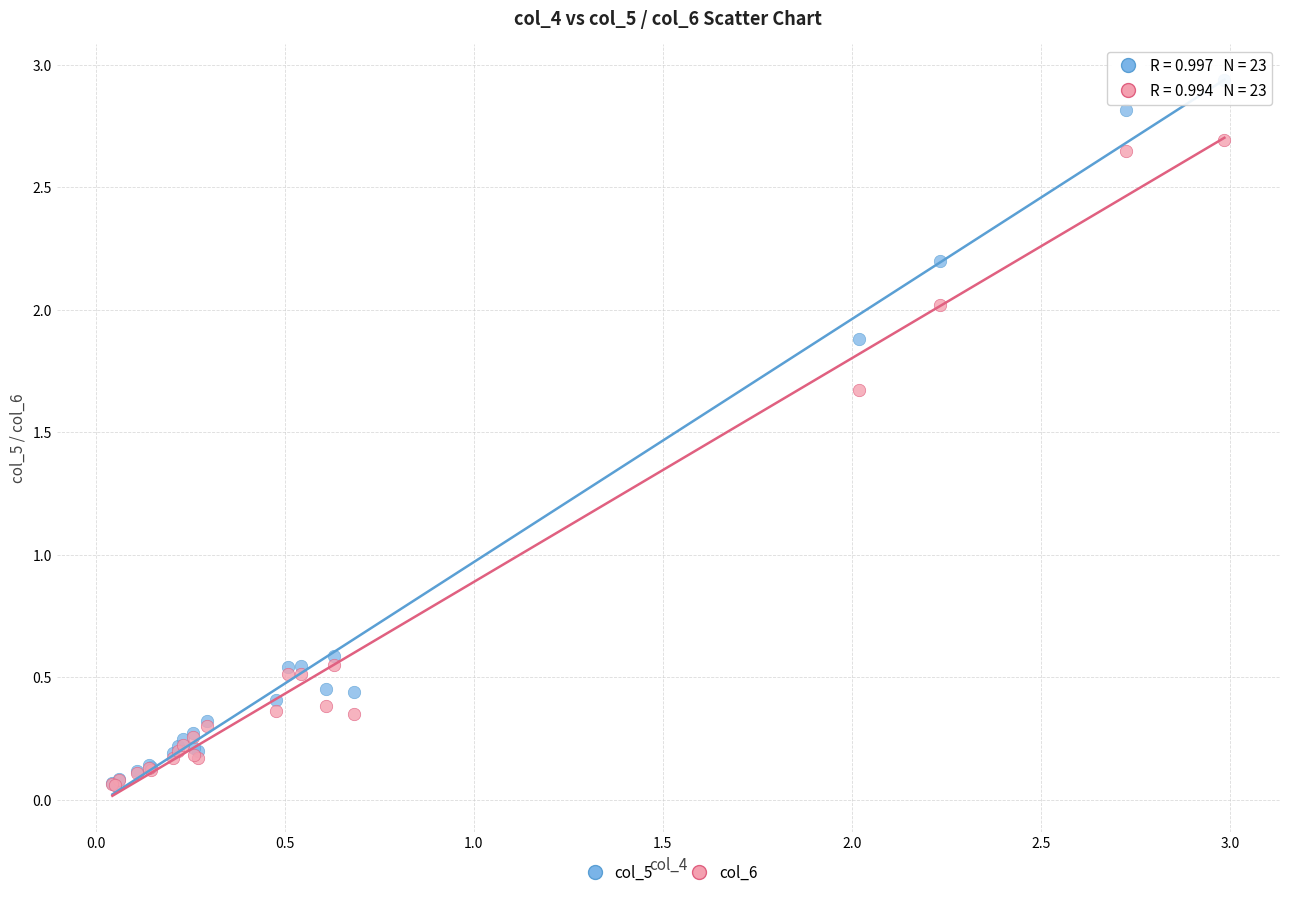

What are all the series names shown in the legend?

col_5, col_6